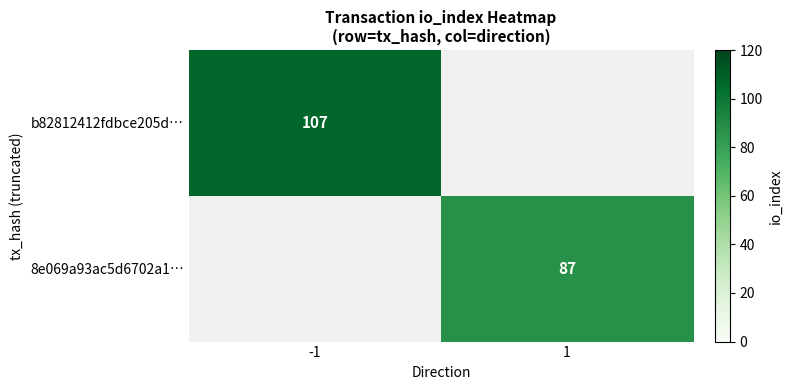

The value of 8e069a93ac5d6702a1… at 1 is 146. True or false?

False